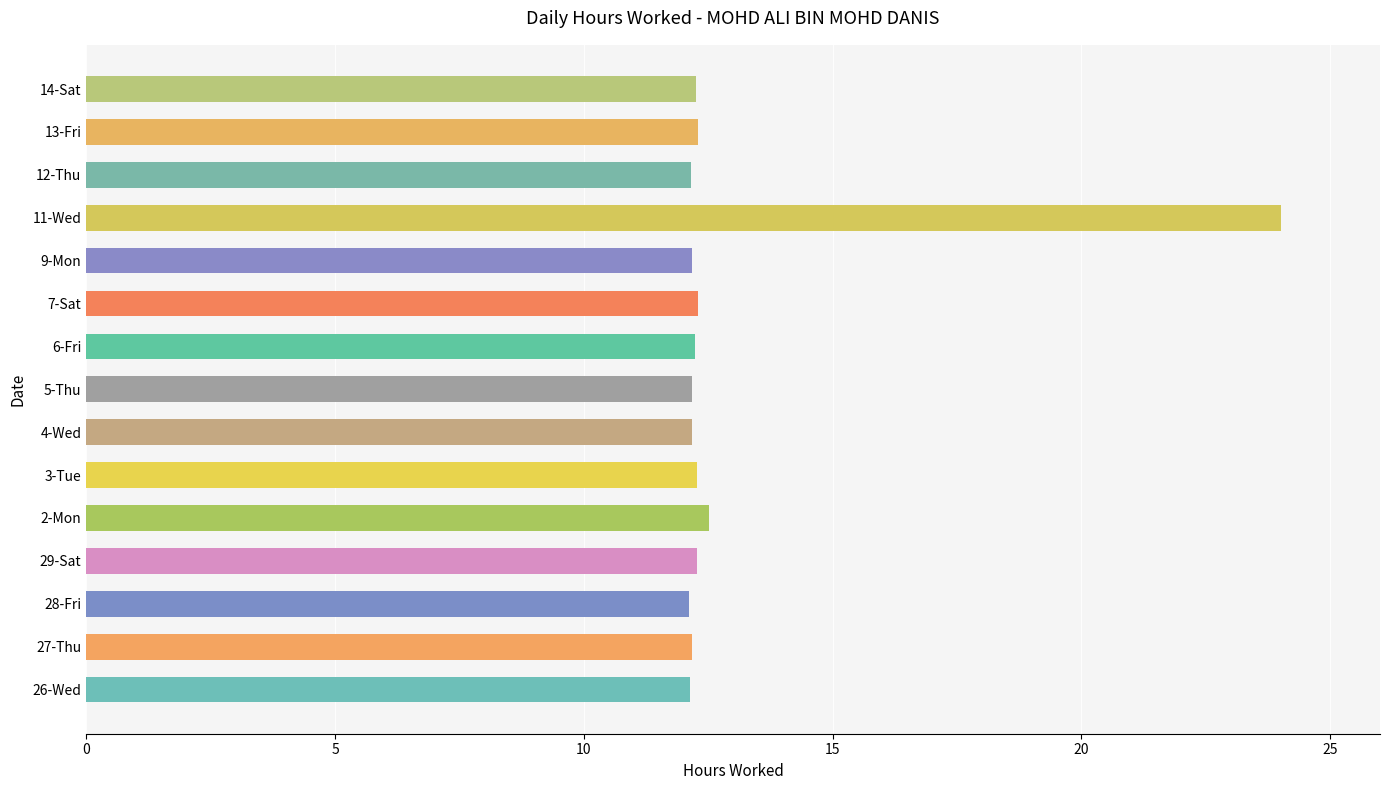

Approximately how many times larger is the value at 28-Fri compared to 9-Mon?

1.0